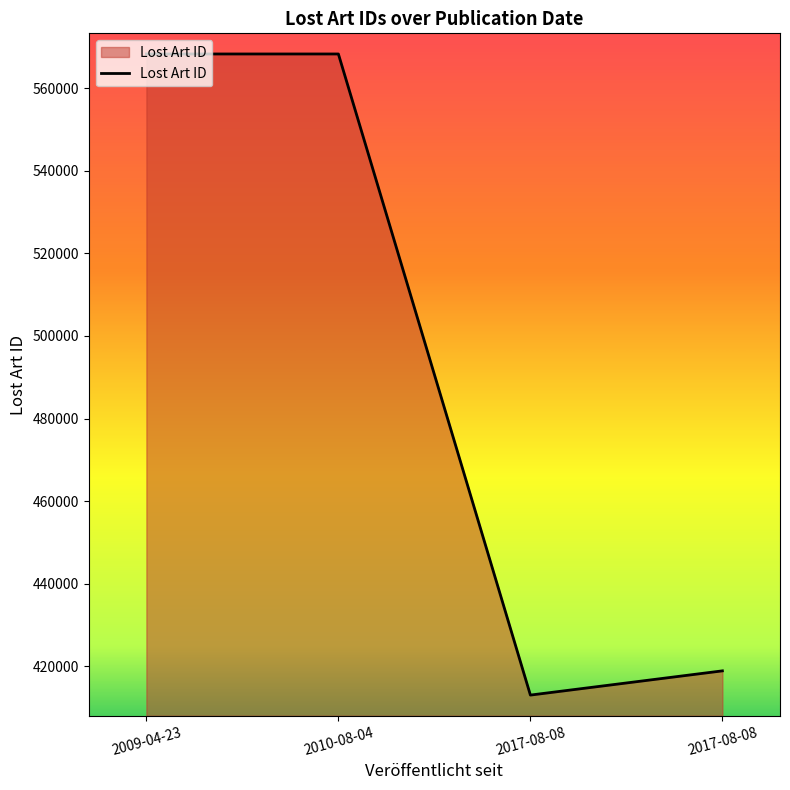

How many distinct data groups are displayed?

1